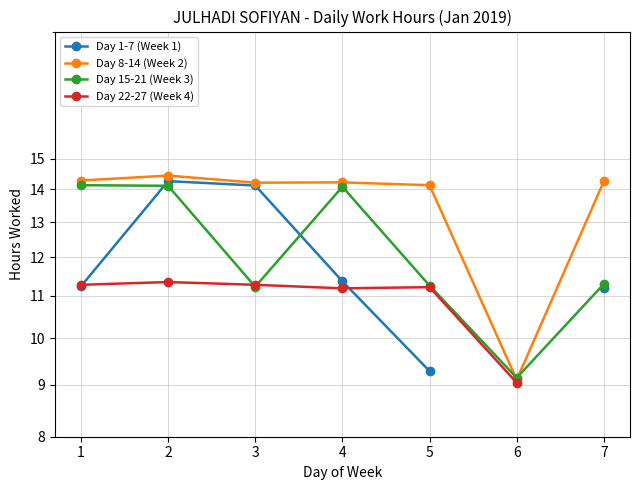

Which label corresponds to the smallest value in the chart?

6